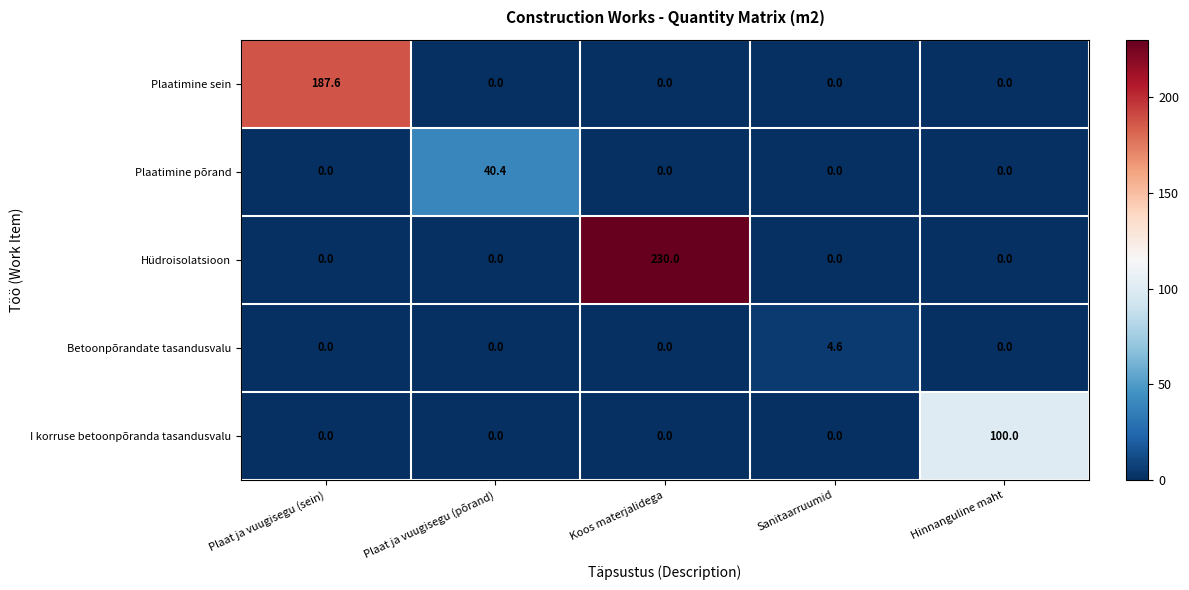

At which category is the sum across all series the highest?

Koos materjalidega